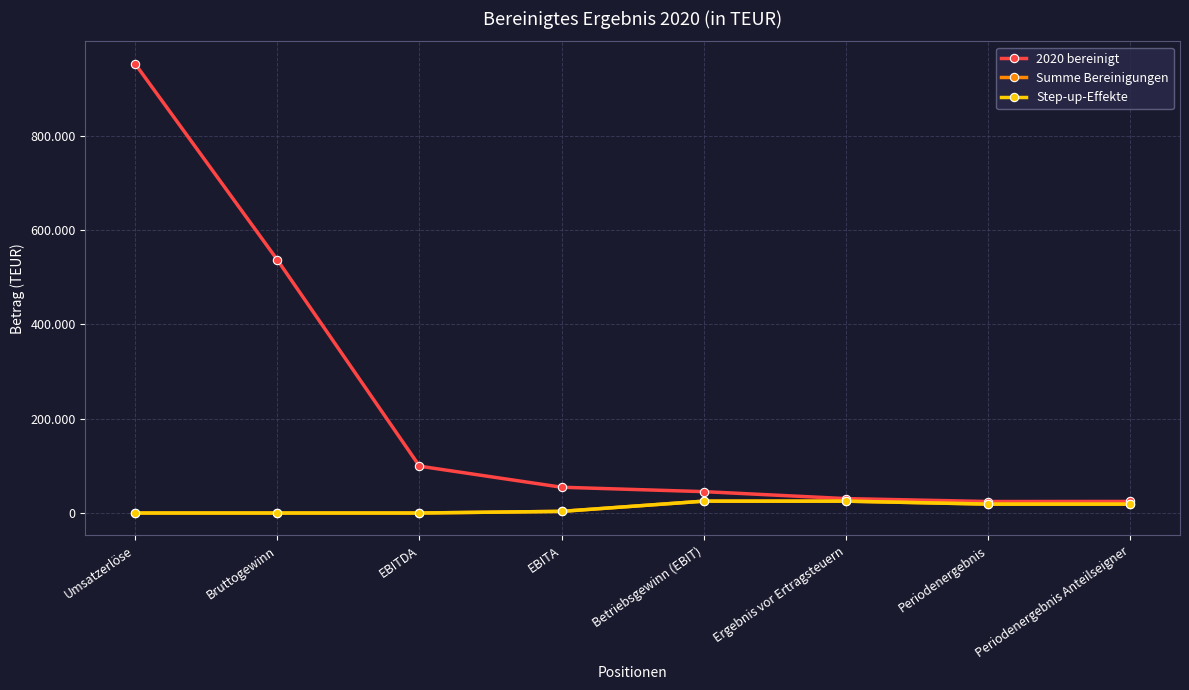

Does the chart have visible grid lines?

Yes